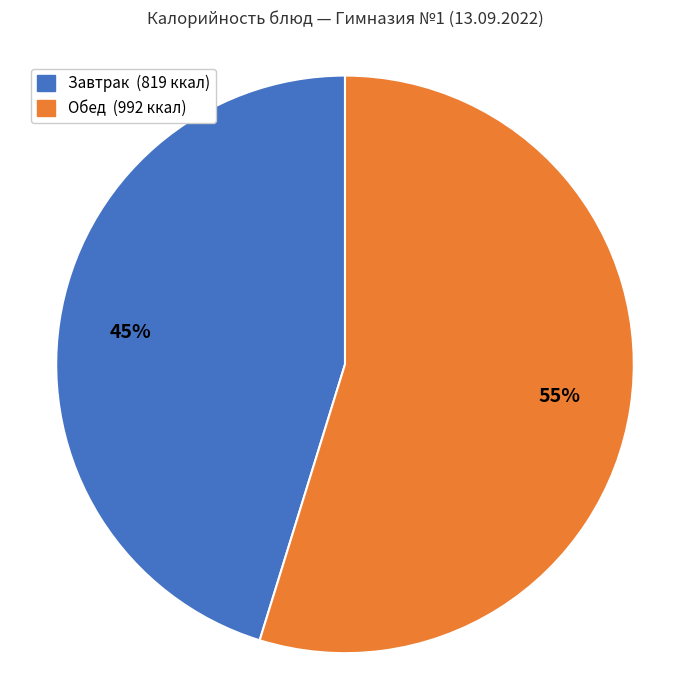

To the nearest percent, what is the difference between the largest and smallest slice percentages?

10%